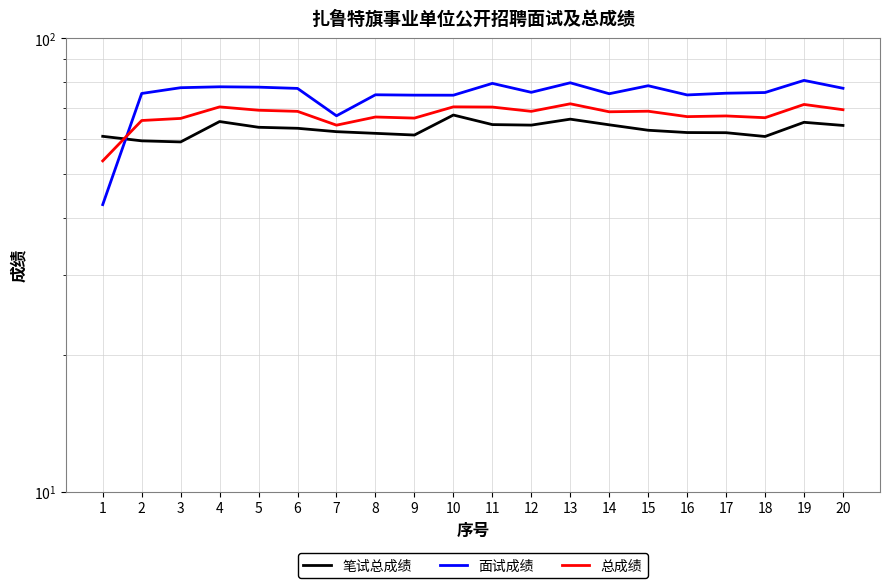

Does the chart display data point markers on the line(s)?

No